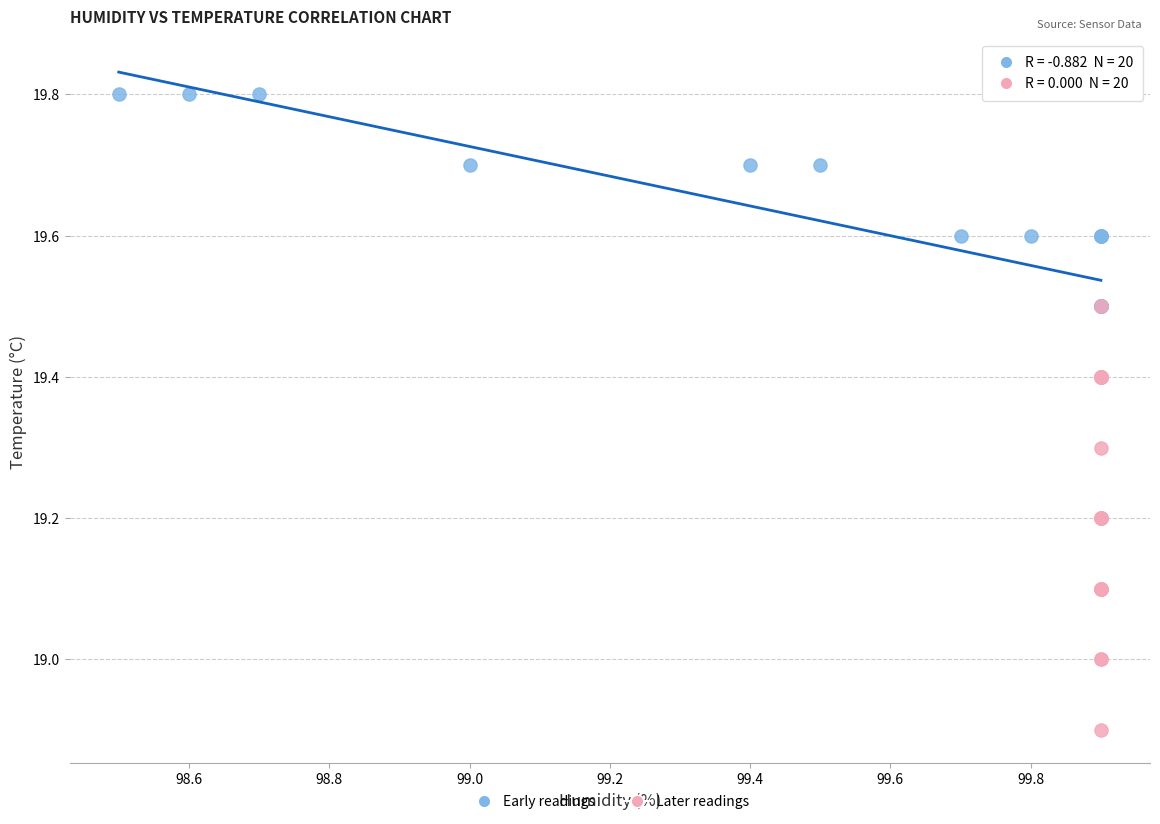

Which series reaches the maximum Y coordinate?

Early readings